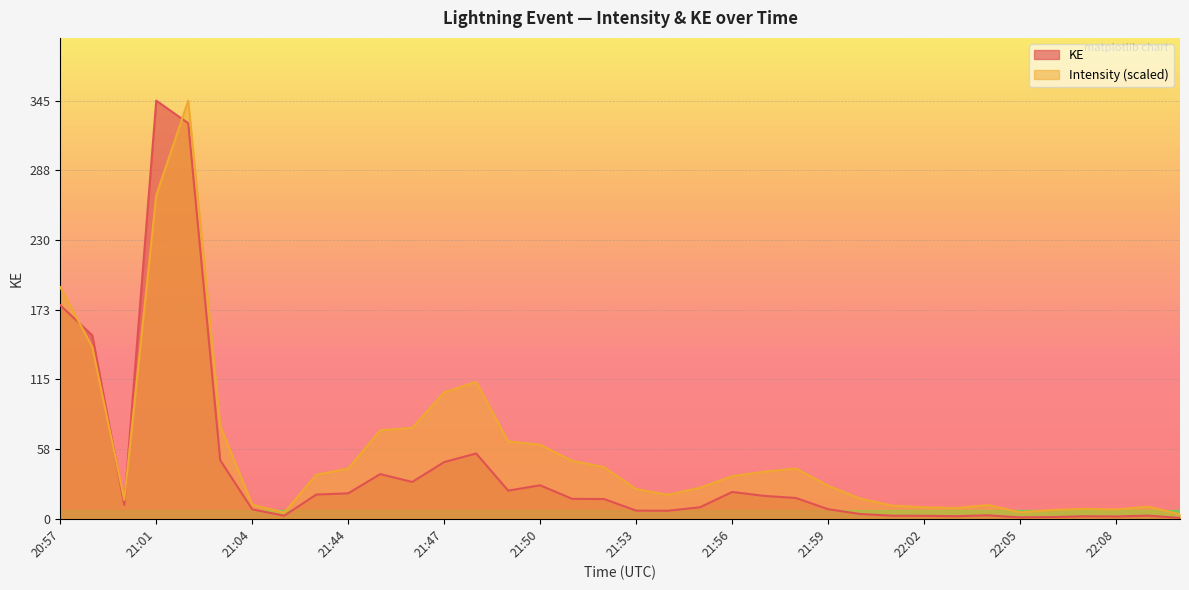

In KE, how many points are lower than both neighbors (excluding endpoints)?

8